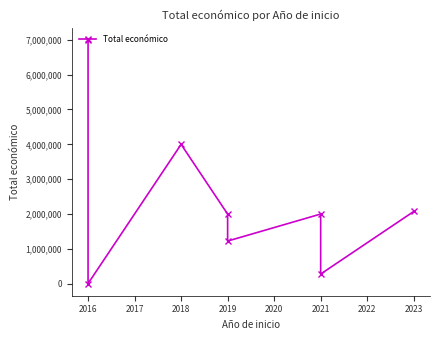

Which category has the lowest value across all series?

2016